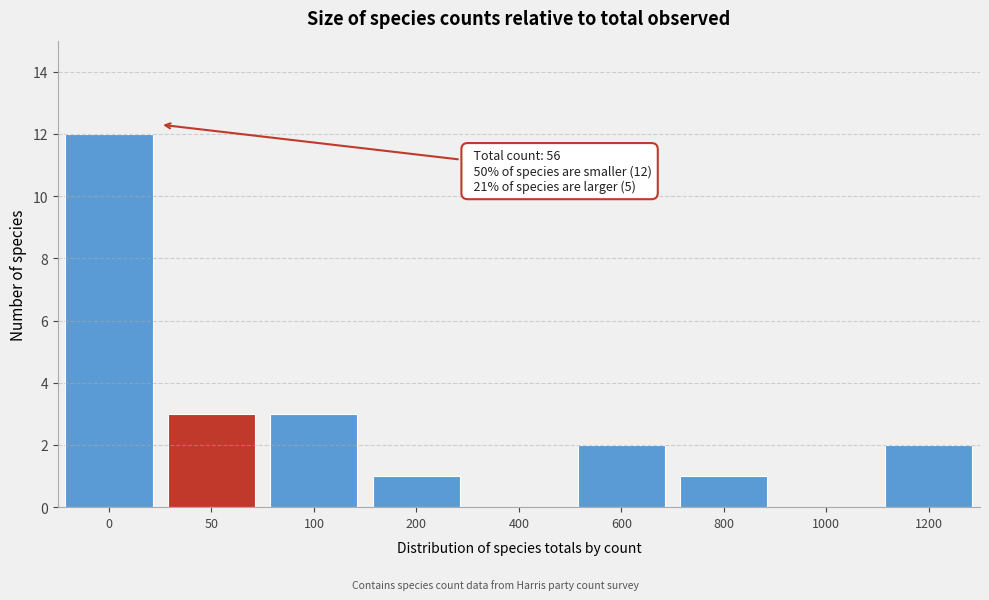

Reading left to right, what are all the values shown in this chart?

0=12	50=3	100=3	200=1	400=0	600=2	800=1	1000=0	1200=2